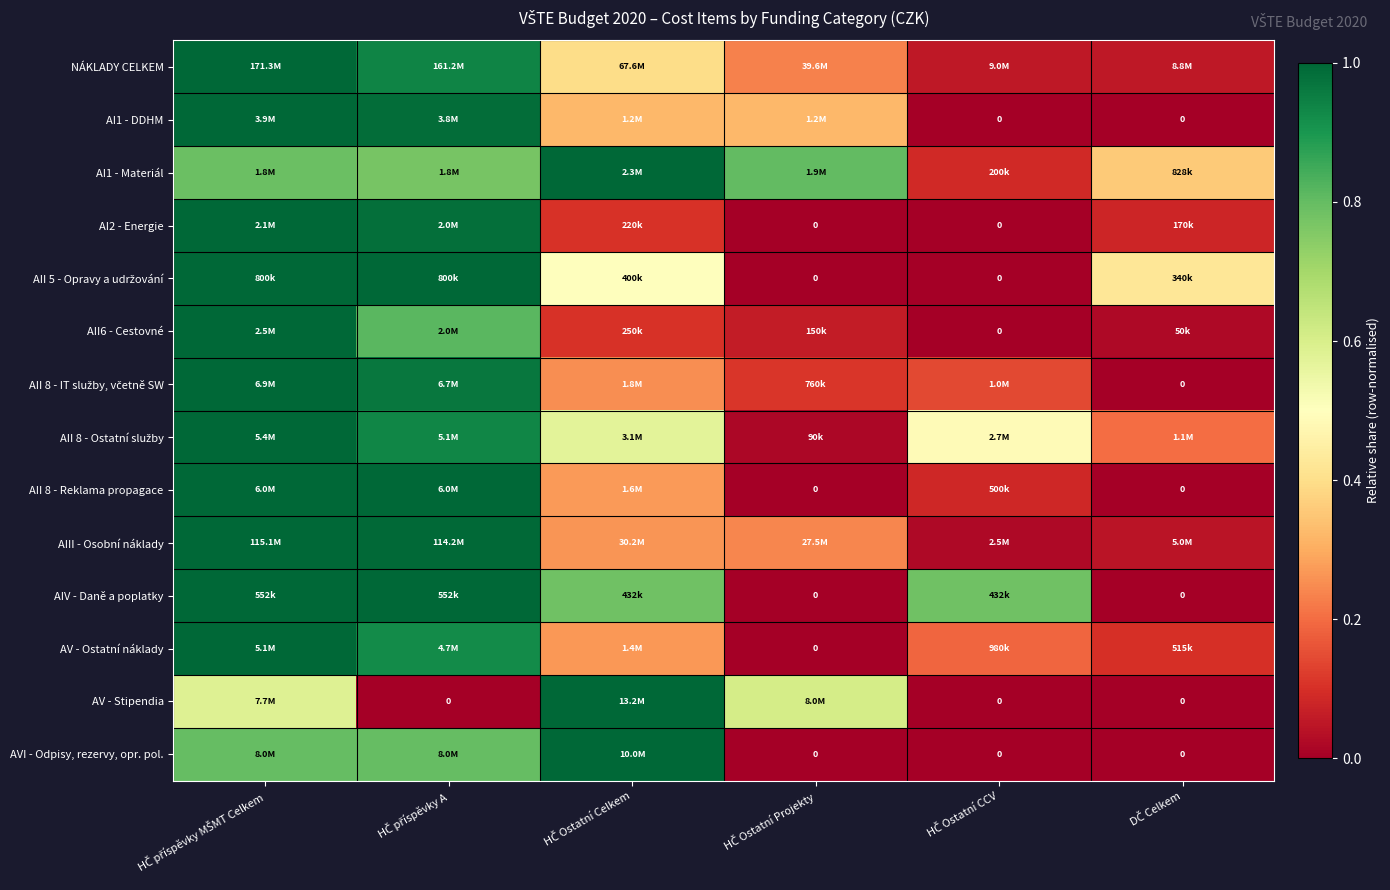

Which category has the highest value in the AVI - Odpisy, rezervy, opr. pol. series?

HČ Ostatní Celkem